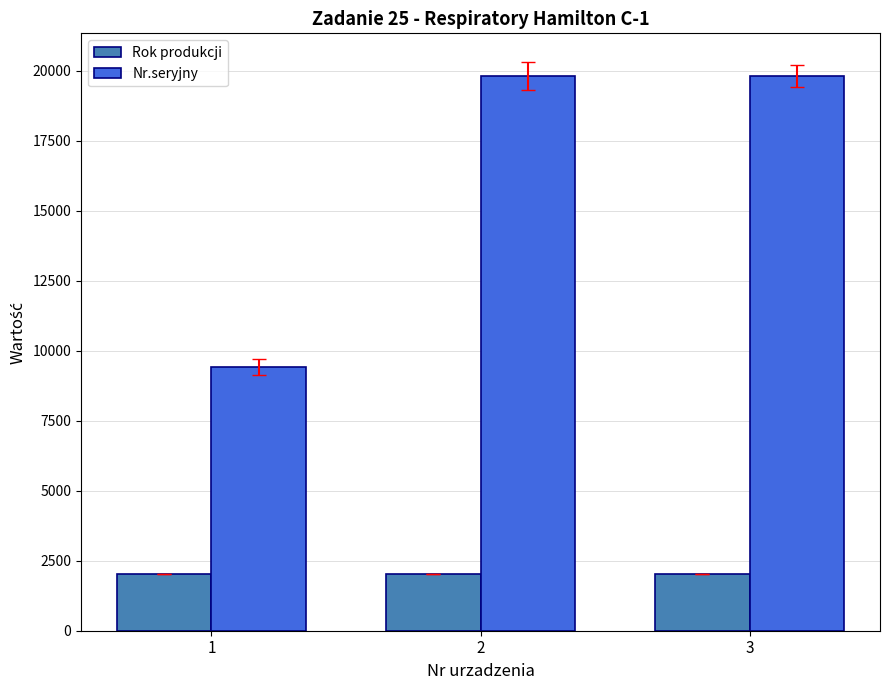

Which series has the largest range (max minus min)?

Nr.seryjny